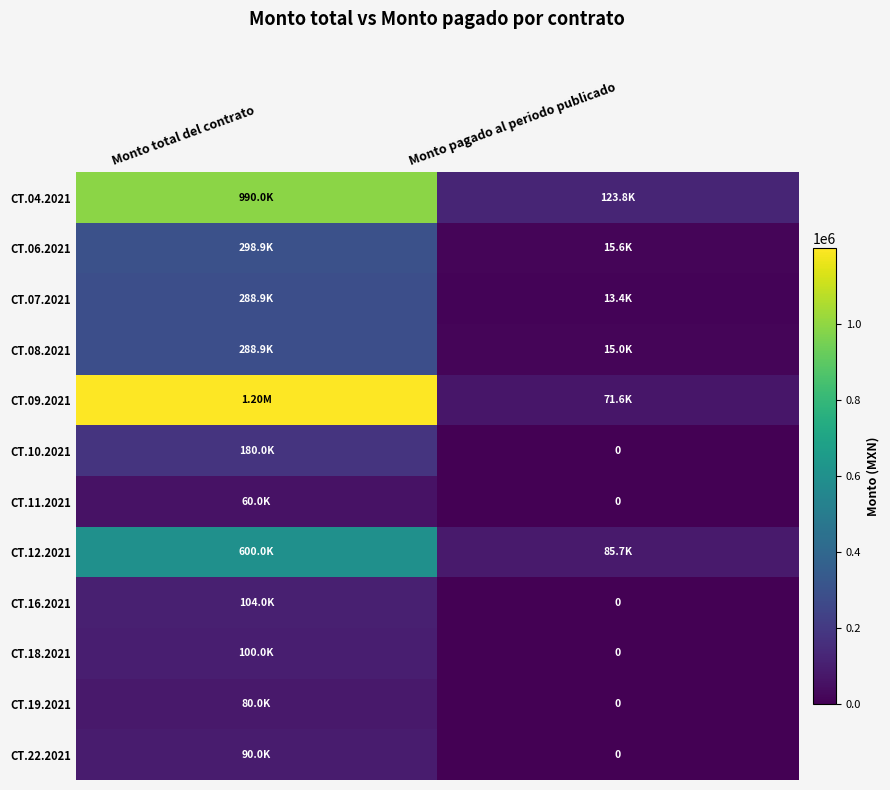

What is the maximum value for CT.08.2021?

288897.0